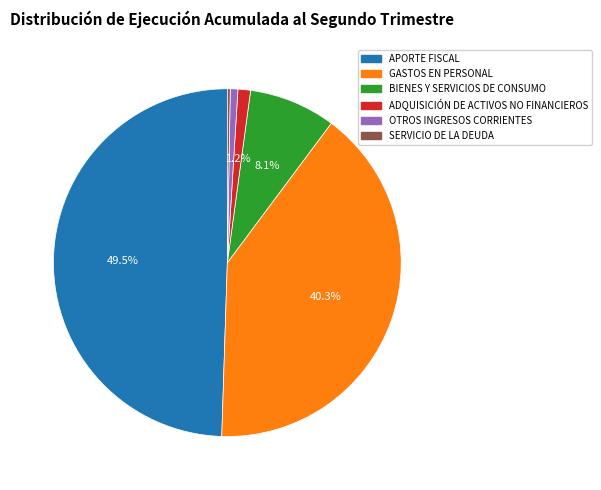

Do BIENES Y SERVICIOS DE CONSUMO and OTROS INGRESOS CORRIENTES together represent more than half of the pie?

No